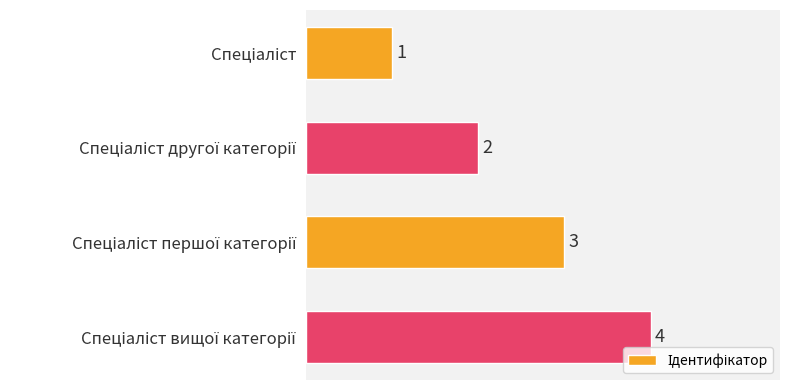

What is the value of the 4th bar from the top?

4